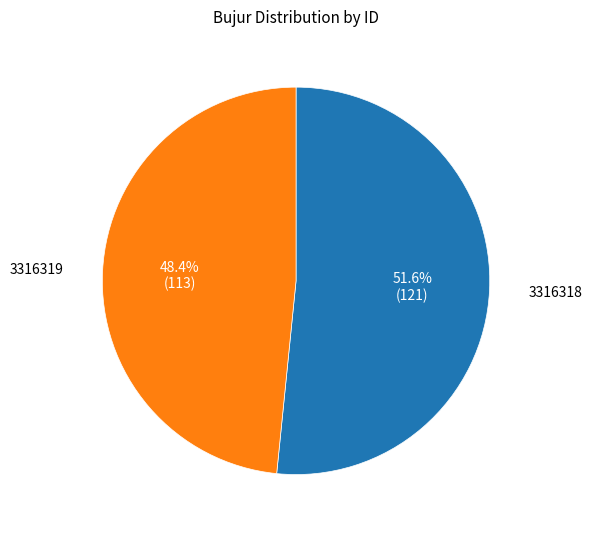

Which slice is the smallest?

3316319